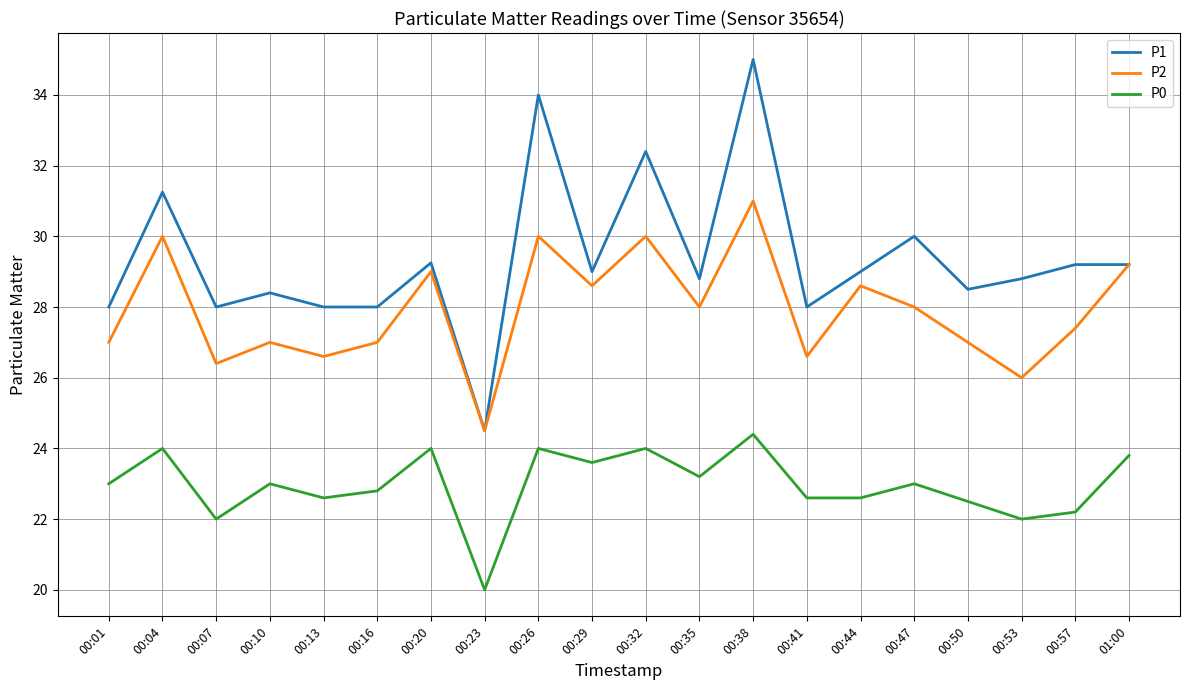

Which series has the largest total across all categories?

P1